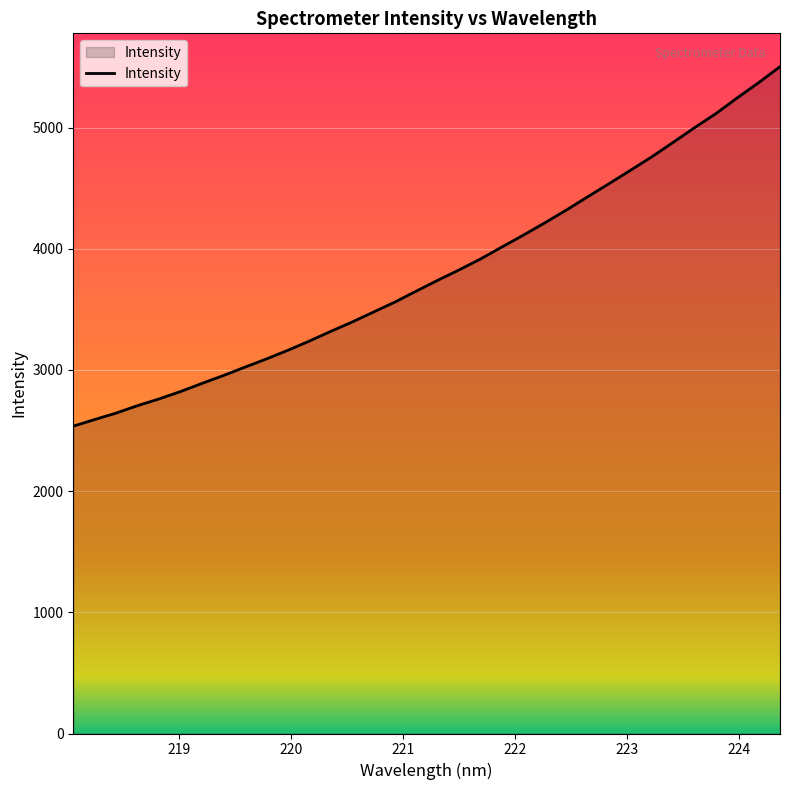

What is the difference between the maximum and minimum values?

2966.4